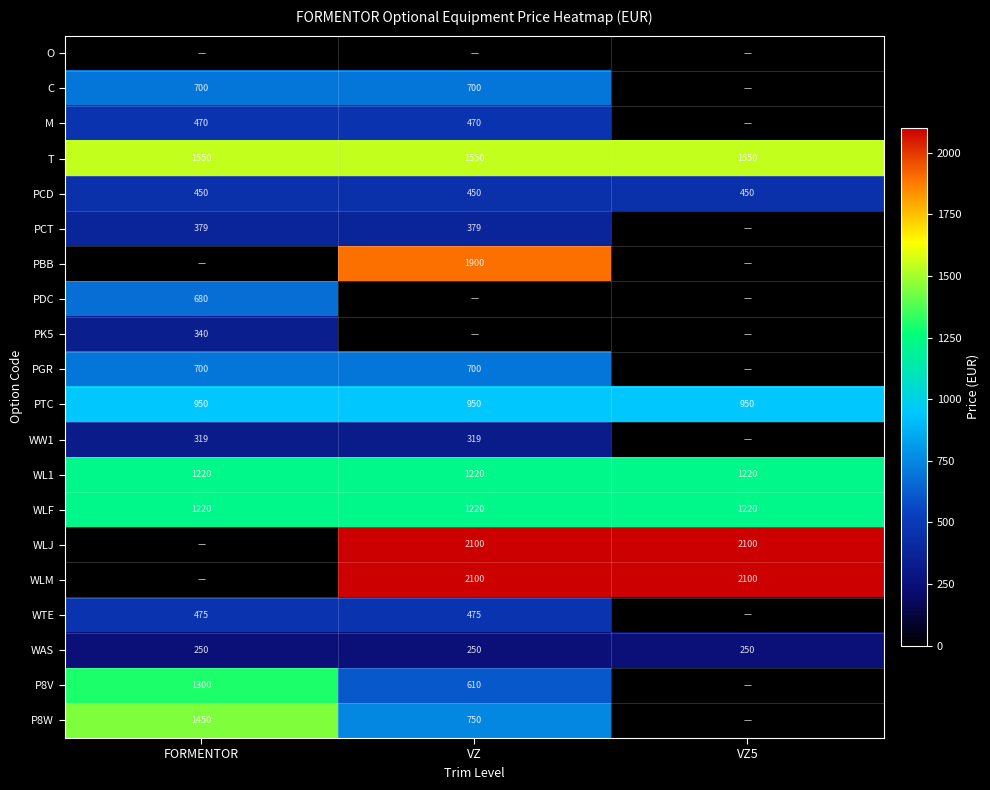

How many categories are shown in the chart?

3